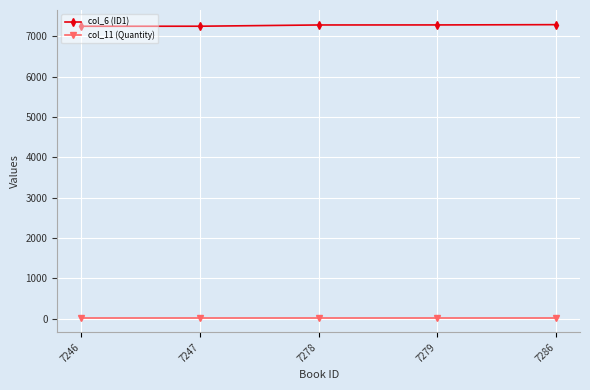

The col_6 (ID1) series shows 12516 at 7246. True or false?

False